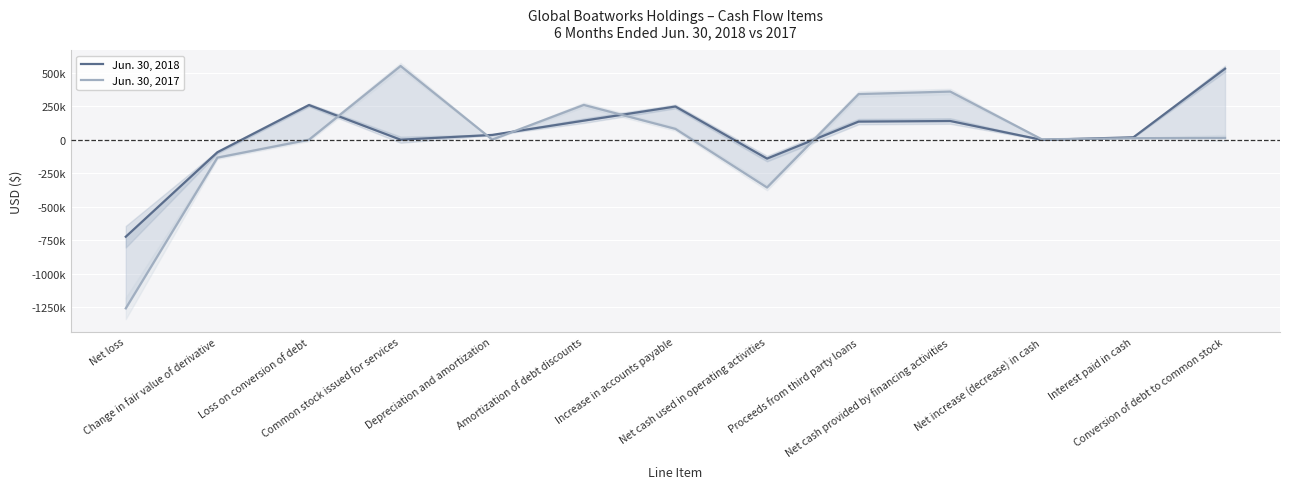

Where does the Jun. 30, 2017 series first go above 11557?

Common stock issued for services